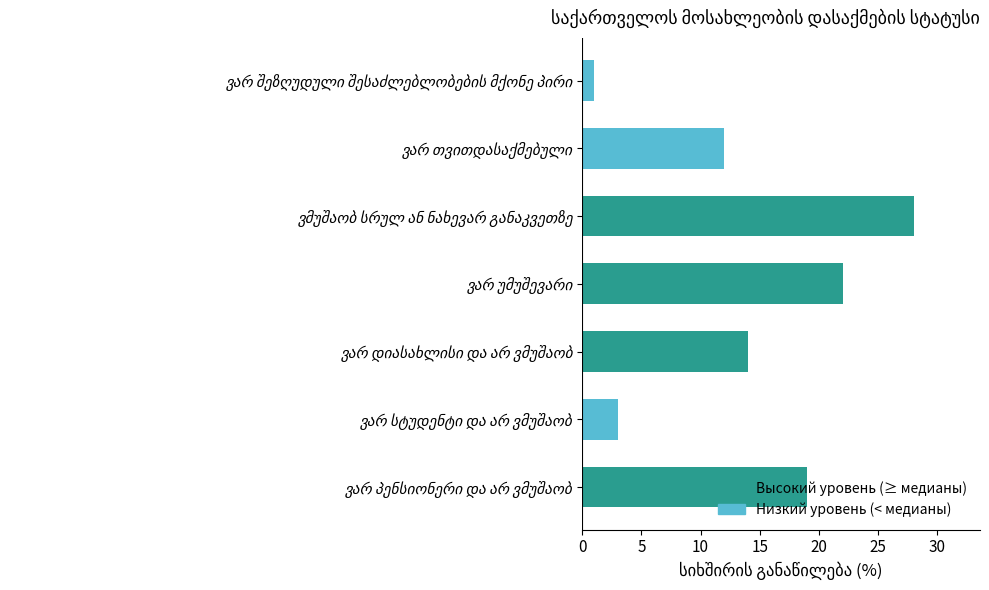

What is the maximum value shown in the chart?

28